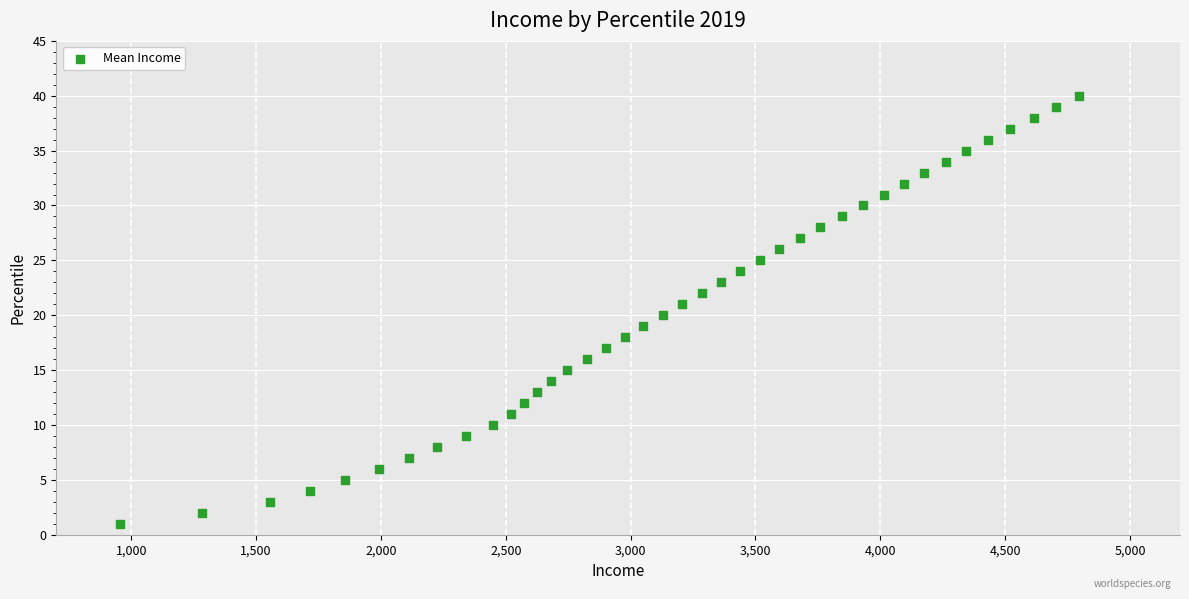

What is the range of X values (max minus min)?

3839